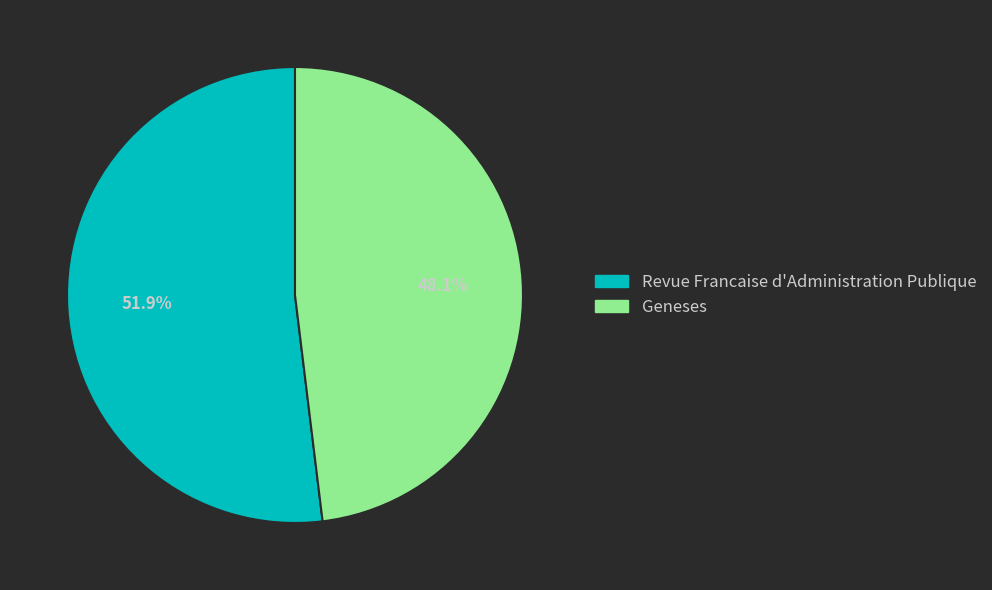

Which slice is the smallest?

Geneses